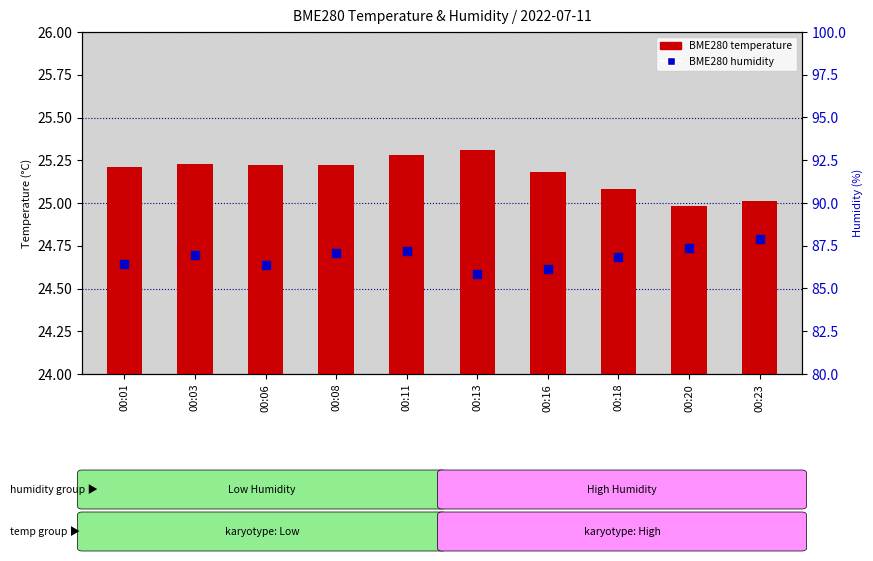

What are all the series names shown in the legend?

BME280 temperature, BME280 humidity